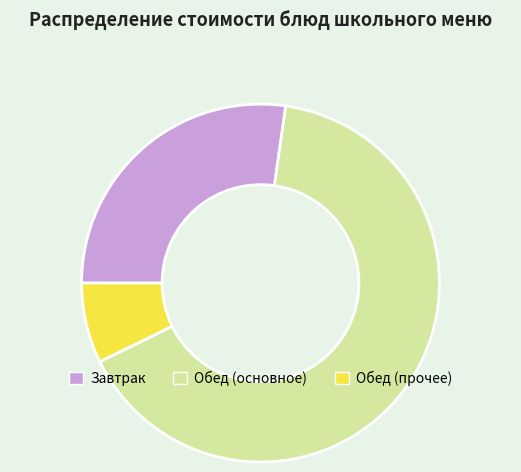

Which category has the biggest portion of the pie?

Обед (основное)